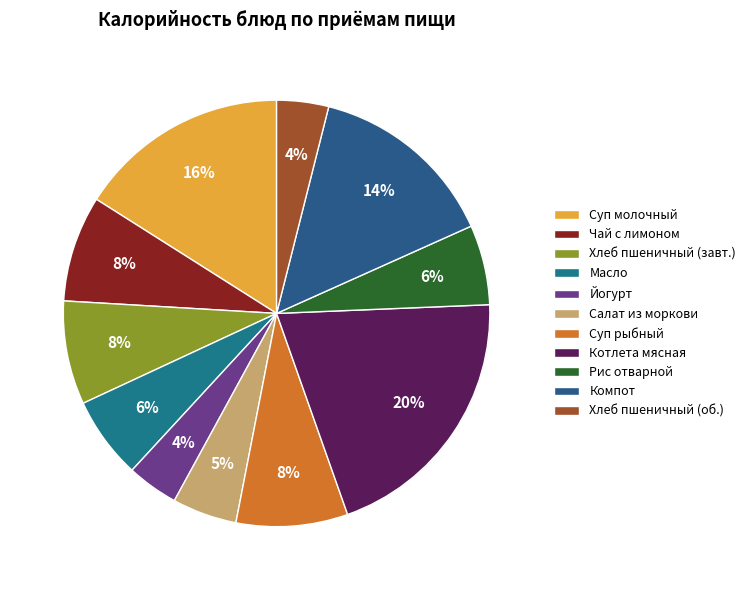

How many slices are in this pie chart?

11